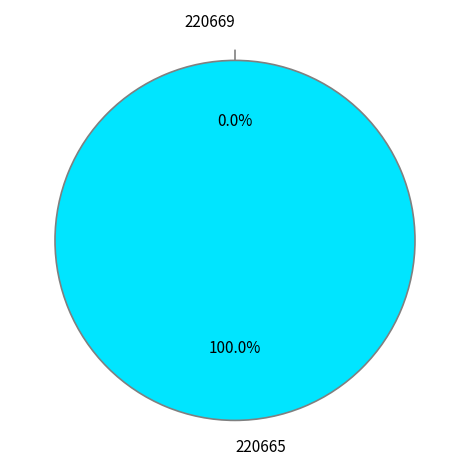

True or false: 220669 accounts for 1% of the total.

False